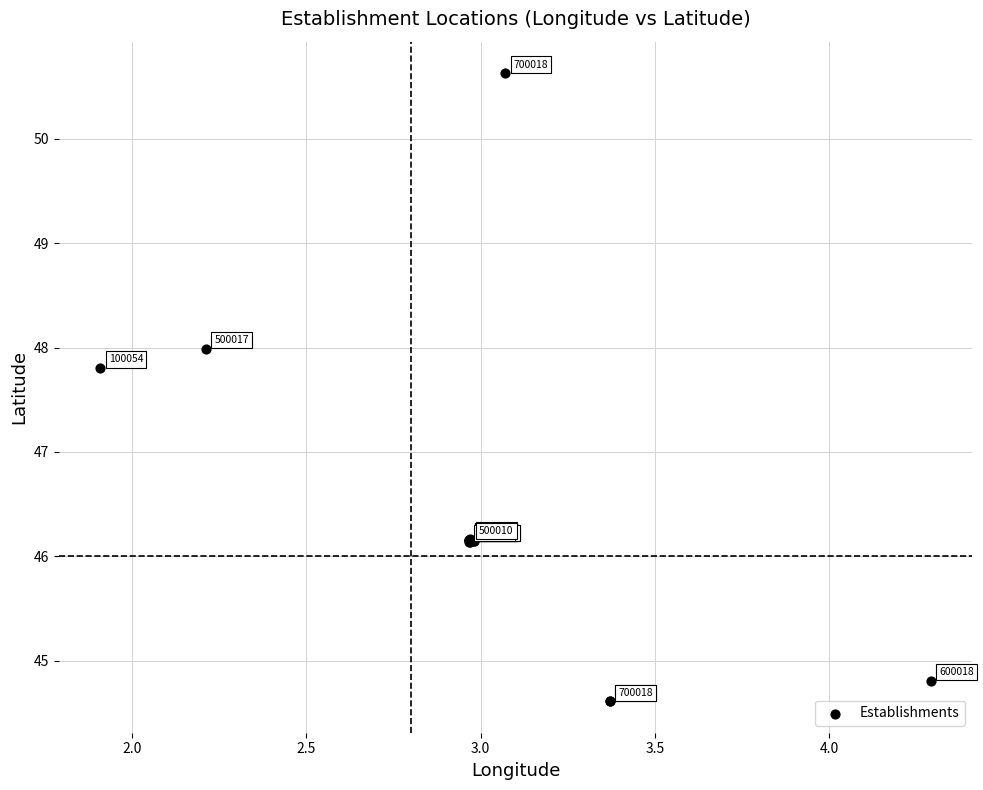

What Y value in the scatter plot is closest to 47?

47.8